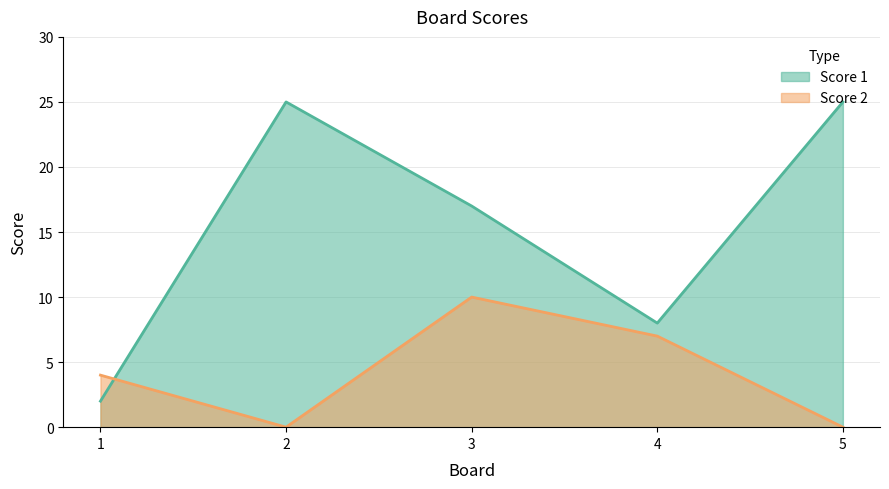

What is the total value across all series at 4?

15